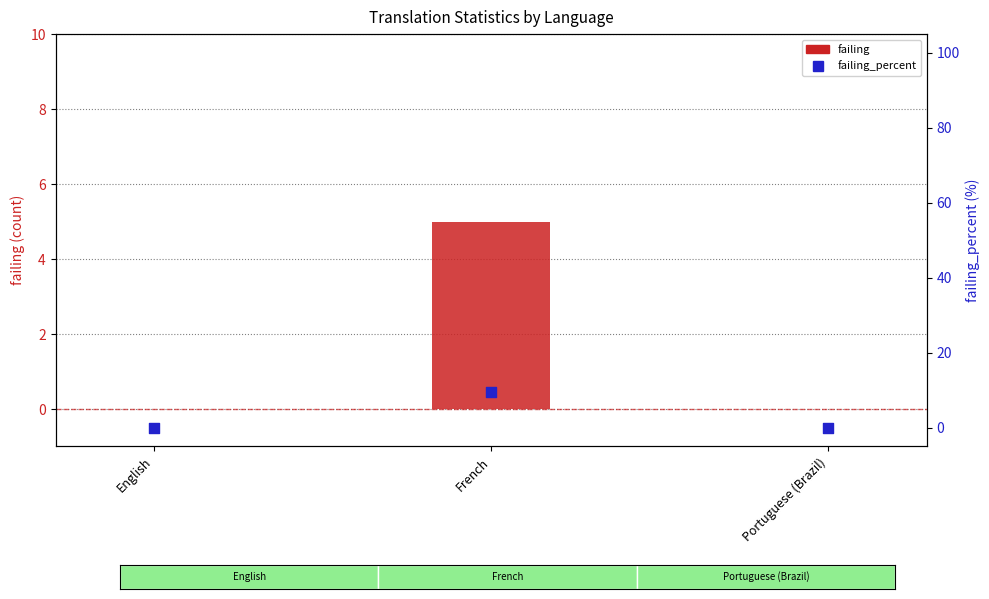

Which series reaches the minimum Y coordinate?

failing